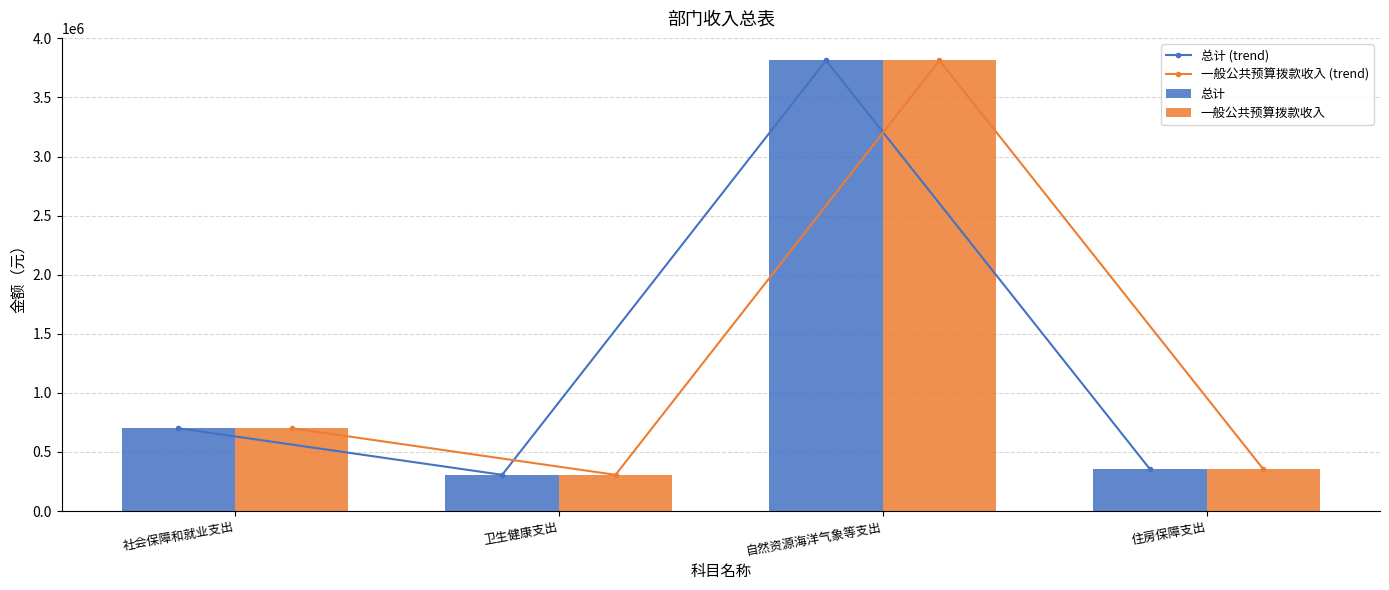

What is the smallest value displayed?

306521.1